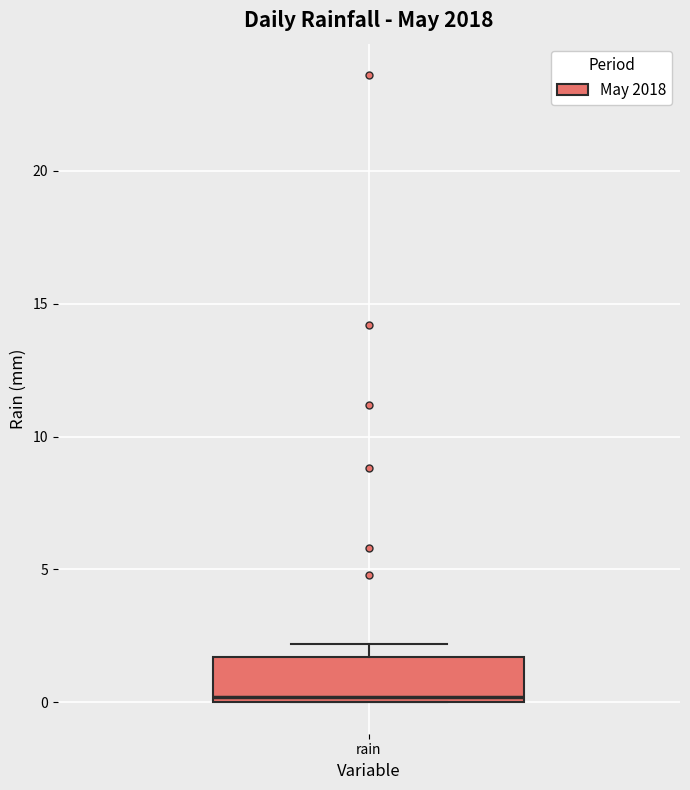

Read this box plot against the y-axis: the position of the median line, the range covered by the box, and the ends of both whiskers. The values are not printed on the chart, so give them approximately, as read against the axis.

median 0.0 (just above the box's lower edge), box 0.0 to 1.5, whiskers 0.0 to 2.0